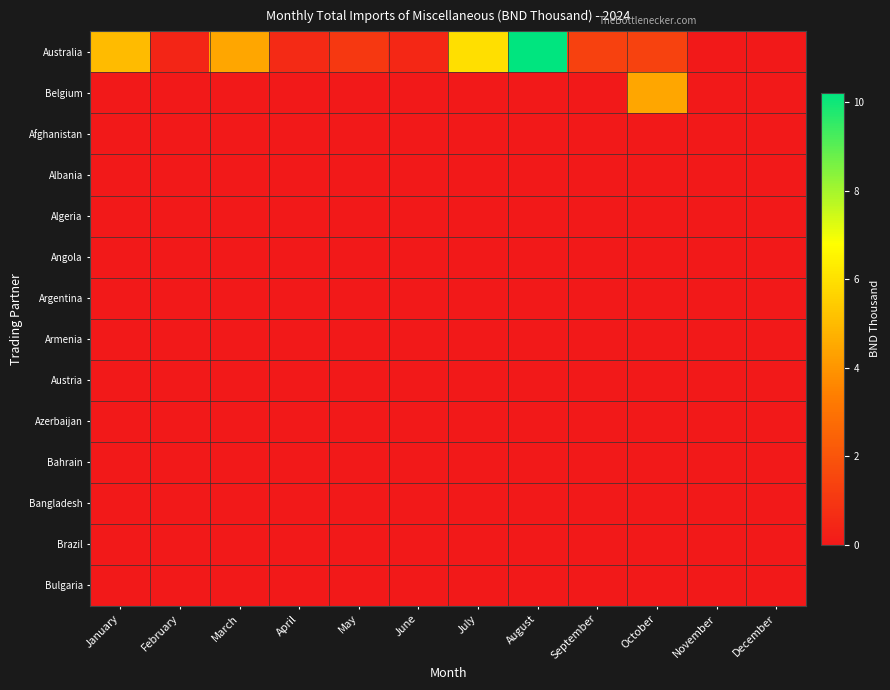

Reading right to left, extract all data points from this chart.

Australia: December=0.0	November=0.0	October=1.4	September=1.4	August=10.2	July=6.0	June=0.5	May=1.0	April=0.6	March=4.4	February=0.4	January=5.0
Belgium: December=0.0	November=0.0	October=4.5	September=0.0	August=0.0	July=0.0	June=0.0	May=0.0	April=0.0	March=0.0	February=0.0	January=0.0
Afghanistan: December=0.0	November=0.0	October=0.0	September=0.0	August=0.0	July=0.0	June=0.0	May=0.0	April=0.0	March=0.0	February=0.0	January=0.0
Albania: December=0.0	November=0.0	October=0.0	September=0.0	August=0.0	July=0.0	June=0.0	May=0.0	April=0.0	March=0.0	February=0.0	January=0.0
Algeria: December=0.0	November=0.0	October=0.0	September=0.0	August=0.0	July=0.0	June=0.0	May=0.0	April=0.0	March=0.0	February=0.0	January=0.0
Angola: December=0.0	November=0.0	October=0.0	September=0.0	August=0.0	July=0.0	June=0.0	May=0.0	April=0.0	March=0.0	February=0.0	January=0.0
Argentina: December=0.0	November=0.0	October=0.0	September=0.0	August=0.0	July=0.0	June=0.0	May=0.0	April=0.0	March=0.0	February=0.0	January=0.0
Armenia: December=0.0	November=0.0	October=0.0	September=0.0	August=0.0	July=0.0	June=0.0	May=0.0	April=0.0	March=0.0	February=0.0	January=0.0
Austria: December=0.0	November=0.0	October=0.0	September=0.0	August=0.0	July=0.0	June=0.0	May=0.0	April=0.0	March=0.0	February=0.0	January=0.0
Azerbaijan: December=0.0	November=0.0	October=0.0	September=0.0	August=0.0	July=0.0	June=0.0	May=0.0	April=0.0	March=0.0	February=0.0	January=0.0
Bahrain: December=0.0	November=0.0	October=0.0	September=0.0	August=0.0	July=0.0	June=0.0	May=0.0	April=0.0	March=0.0	February=0.0	January=0.0
Bangladesh: December=0.0	November=0.0	October=0.0	September=0.0	August=0.0	July=0.0	June=0.0	May=0.0	April=0.0	March=0.0	February=0.0	January=0.0
Brazil: December=0.0	November=0.0	October=0.0	September=0.0	August=0.0	July=0.0	June=0.0	May=0.0	April=0.0	March=0.0	February=0.0	January=0.0
Bulgaria: December=0.0	November=0.0	October=0.0	September=0.0	August=0.0	July=0.0	June=0.0	May=0.0	April=0.0	March=0.0	February=0.0	January=0.0